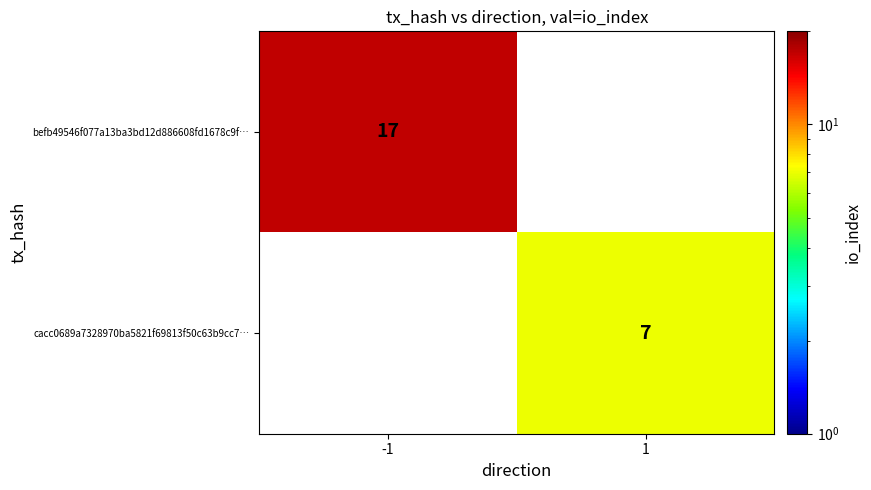

What is the total value across all series at -1?

17